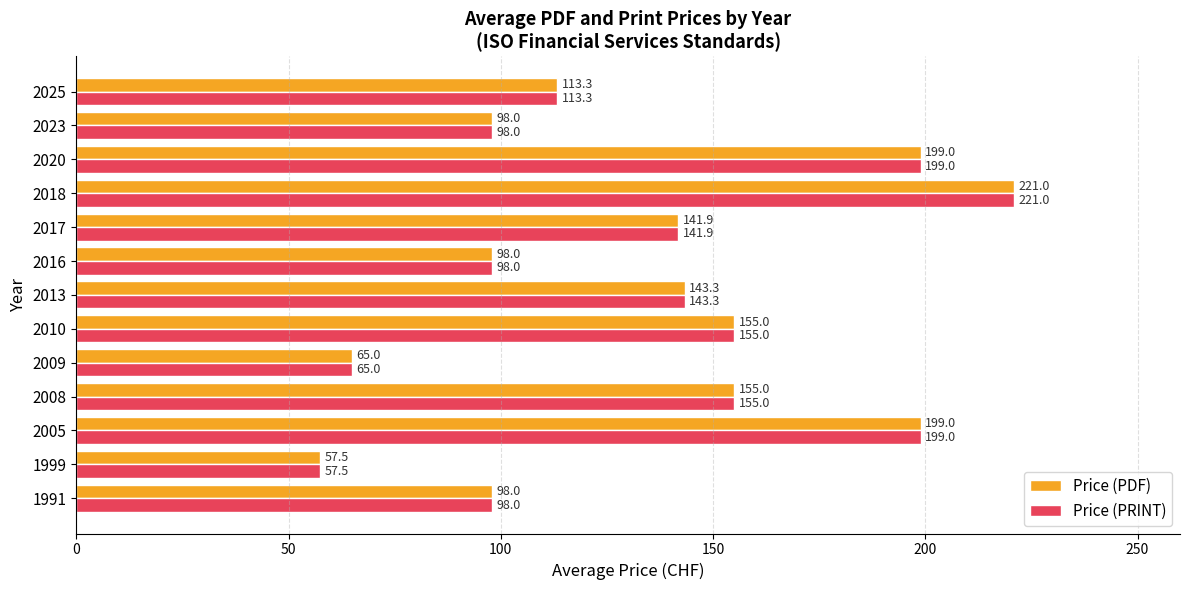

What is the difference between the Price (PDF) values at 2020 and 2023?

101.0